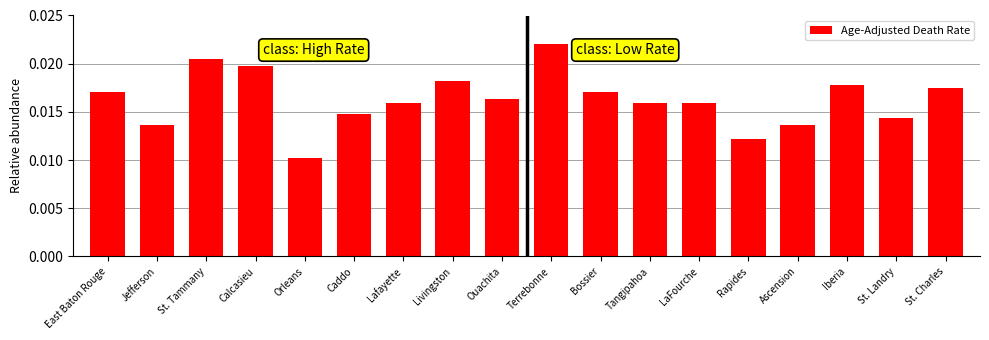

At which category does the chart reach its peak across all series?

Terrebonne